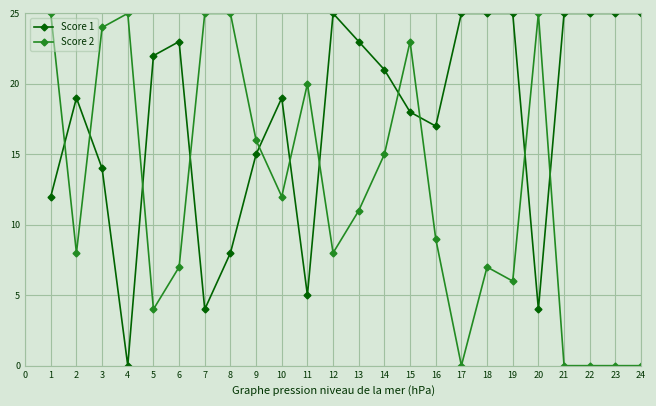

Which series changed the most between 8 and 22?

Score 2